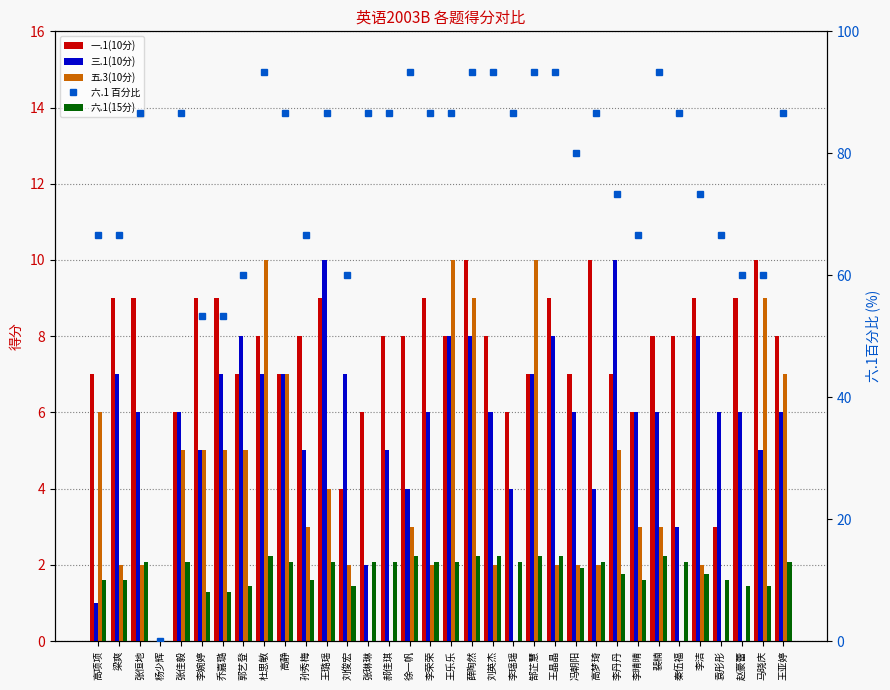

The 六.1 百分比 series shows 66.7 at 孙秀梅. True or false?

True